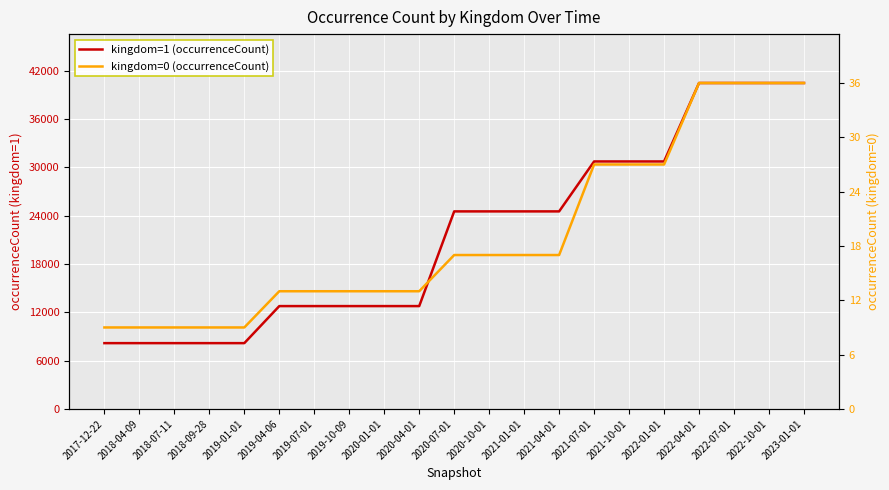

What are all the series names shown in the legend?

kingdom=1 (occurrenceCount), kingdom=0 (occurrenceCount)